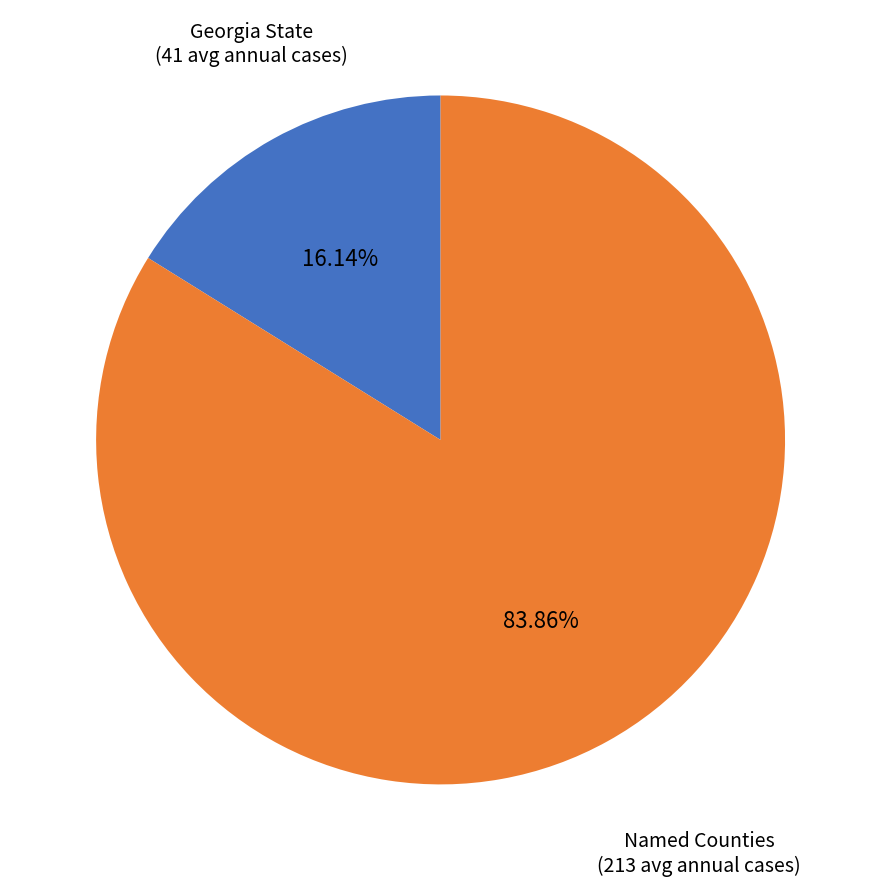

Rank the categories by value from lowest to highest.

Georgia State (41 avg annual cases), Named Counties (213 avg annual cases)